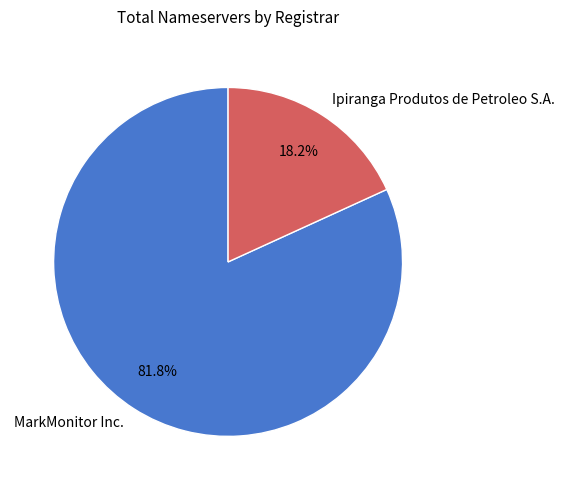

To the nearest percent, what is the average slice percentage?

50%